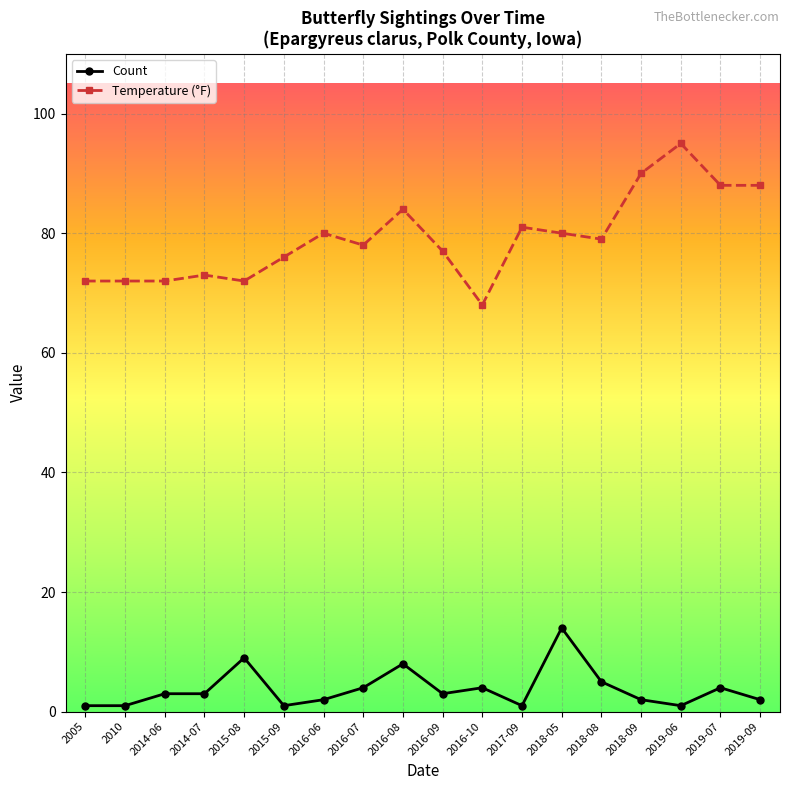

Does the chart display data point markers on the line(s)?

Yes